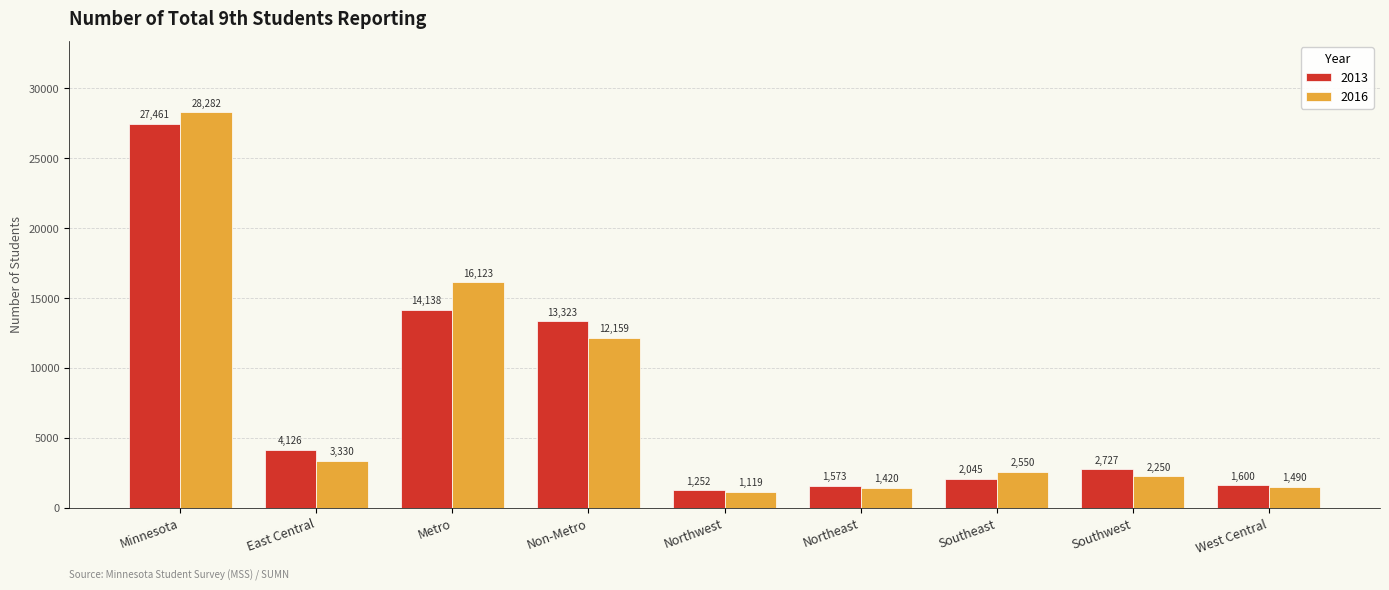

Reading left to right, transcribe all the data shown in this chart.

2013: Minnesota=27461	East Central=4126	Metro=14138	Non-Metro=13323	Northwest=1252	Northeast=1573	Southeast=2045	Southwest=2727	West Central=1600
2016: Minnesota=28282	East Central=3330	Metro=16123	Non-Metro=12159	Northwest=1119	Northeast=1420	Southeast=2550	Southwest=2250	West Central=1490